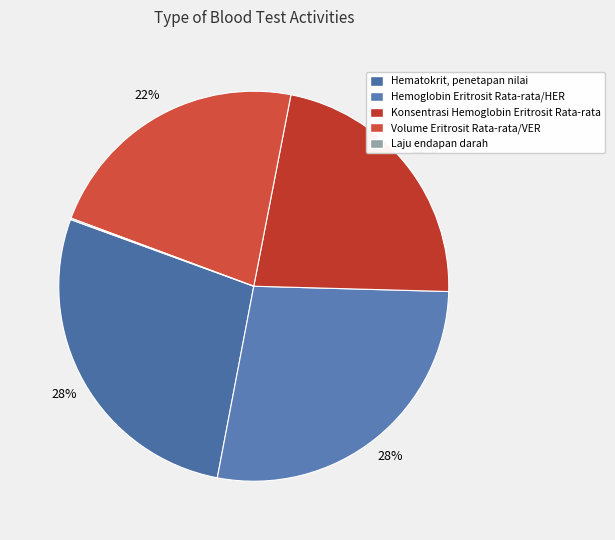

Rank the categories by value from highest to lowest.

Hematokrit, penetapan nilai, Hemoglobin Eritrosit Rata-rata/HER, Konsentrasi Hemoglobin Eritrosit Rata-rata, Volume Eritrosit Rata-rata/VER, Laju endapan darah